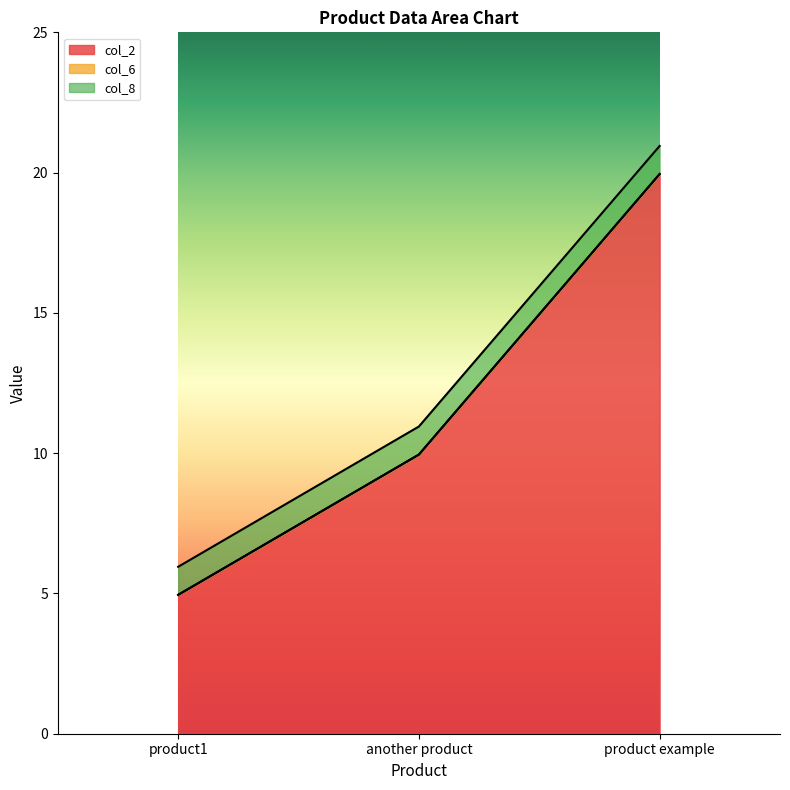

Rank the categories by col_2 value from lowest to highest.

product1, another product, product example